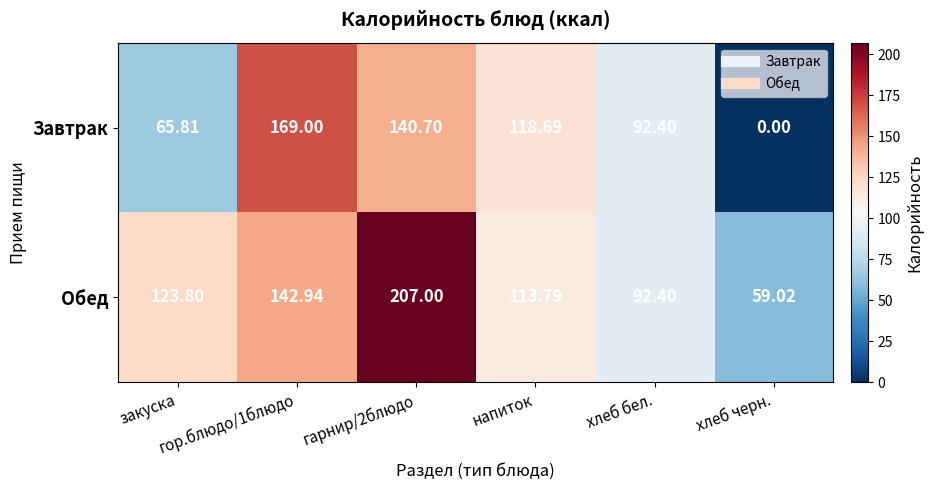

How many data points in Обед are less than 123?

3